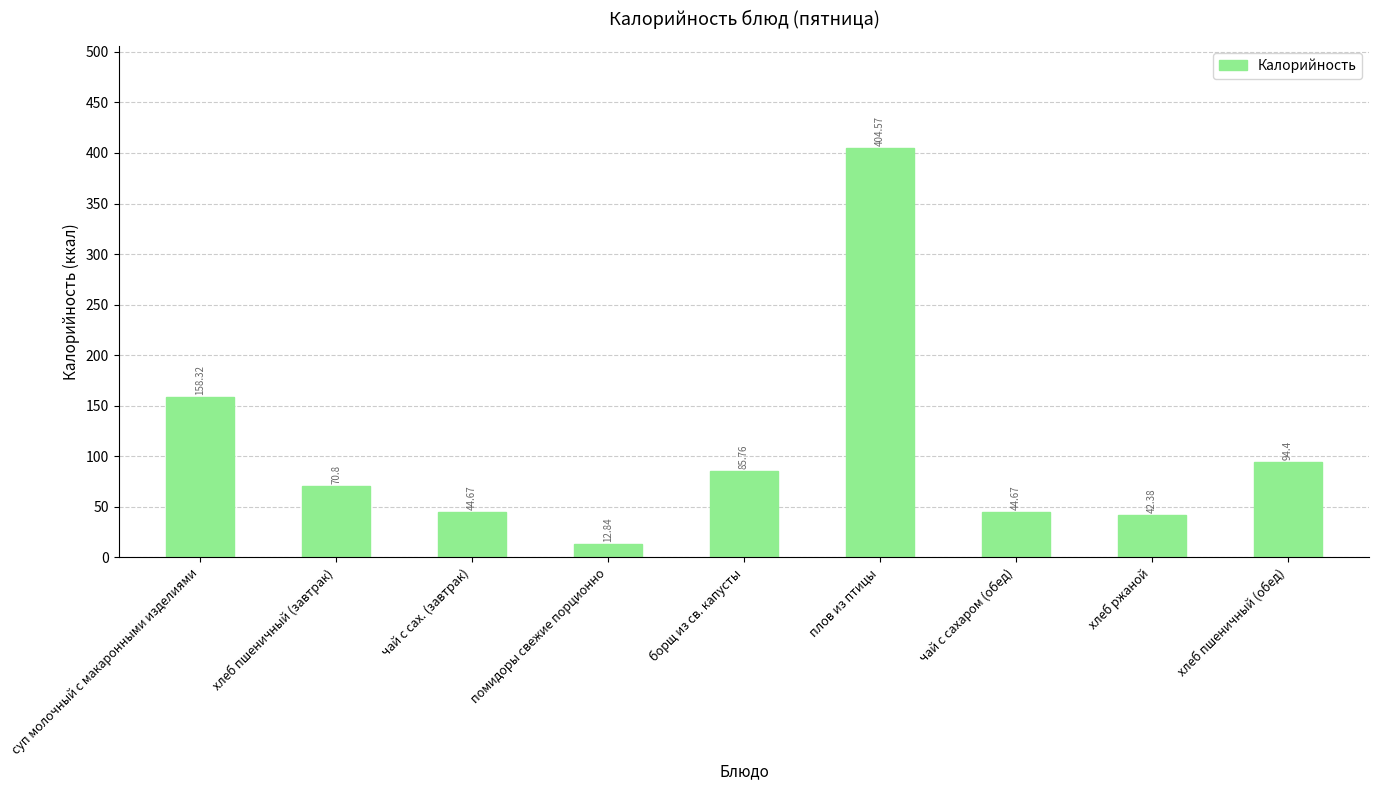

What is the difference between the second highest and minimum values?

145.5